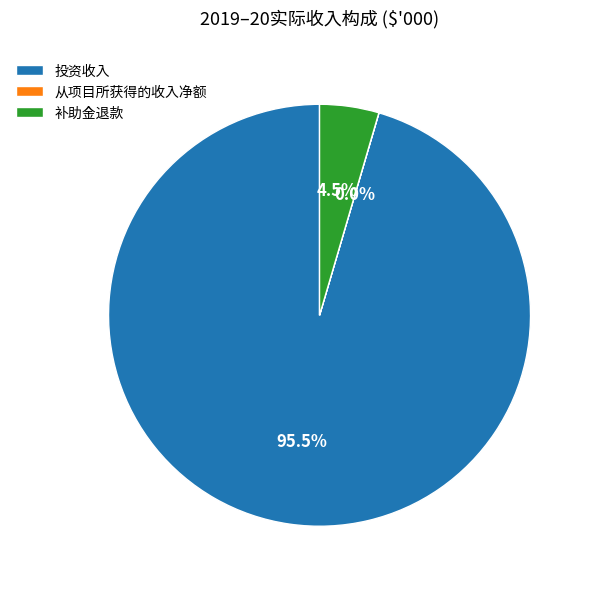

Which has a higher value, 投资收入 or 补助金退款?

投资收入